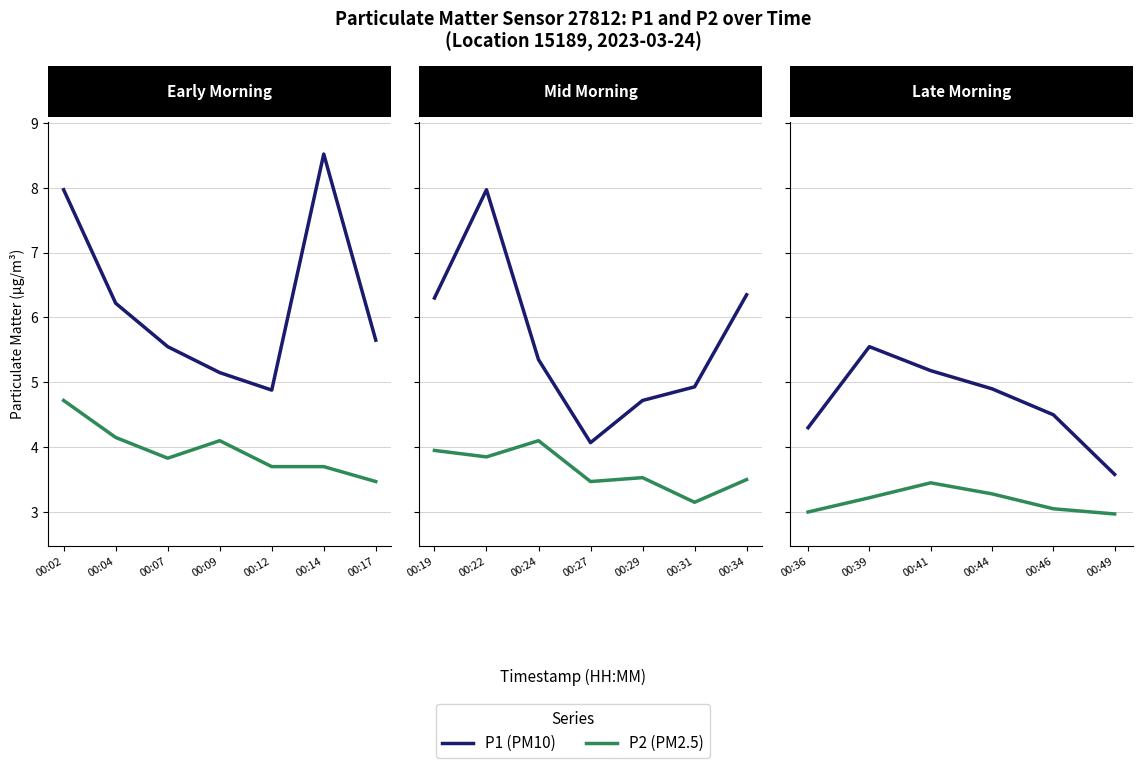

At 00:09, list the series in order from largest to smallest.

P1, P2